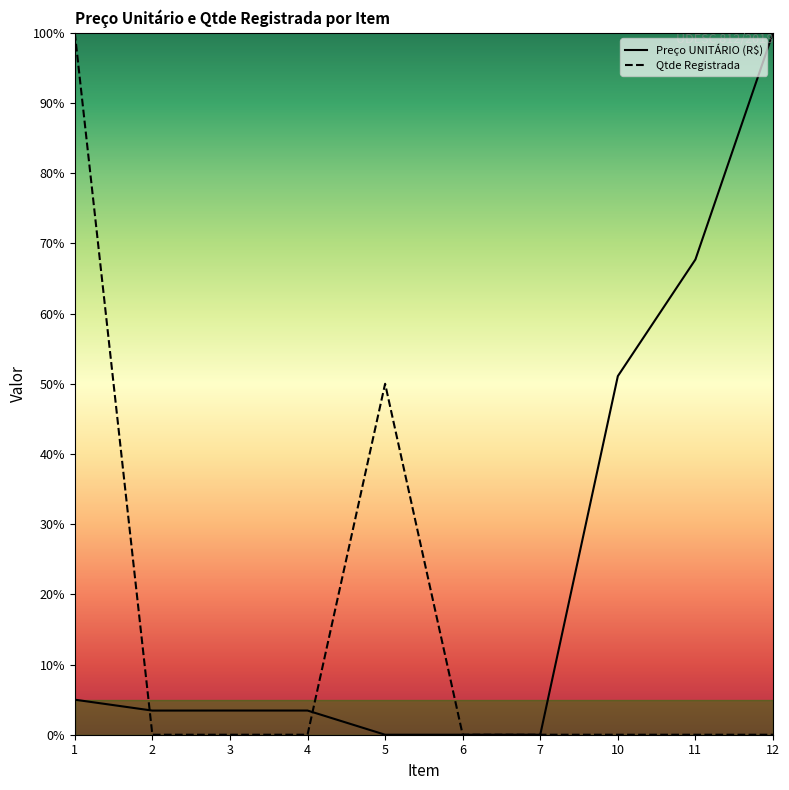

What is the maximum value shown in the chart?

100.0